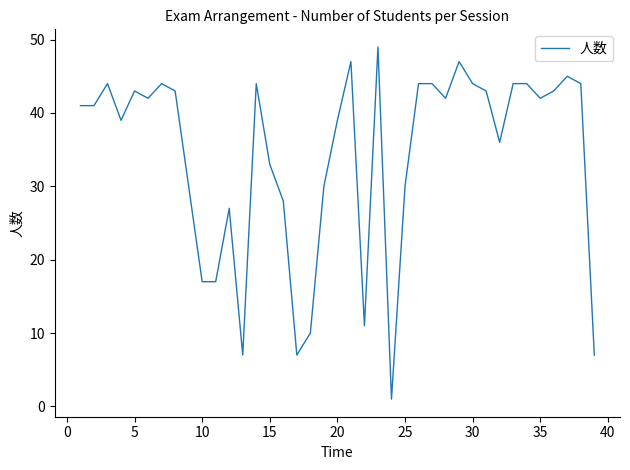

What is the maximum value shown in the chart?

49